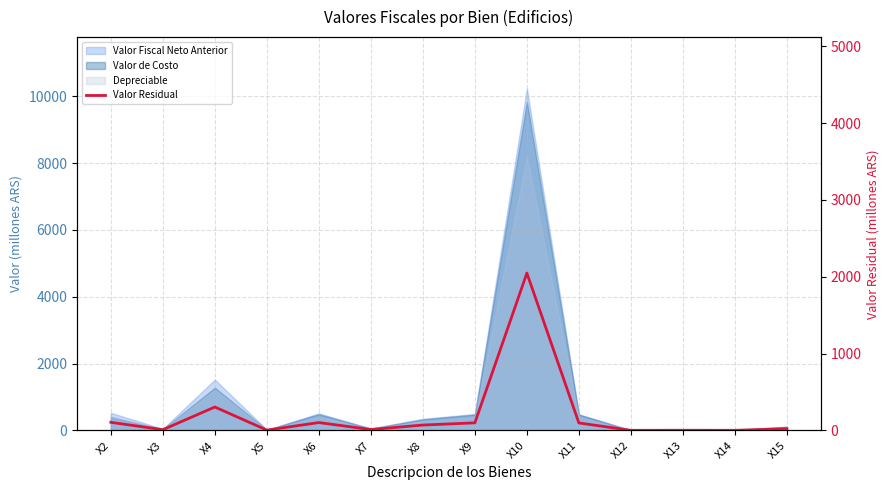

Where is the first local minimum?

X3